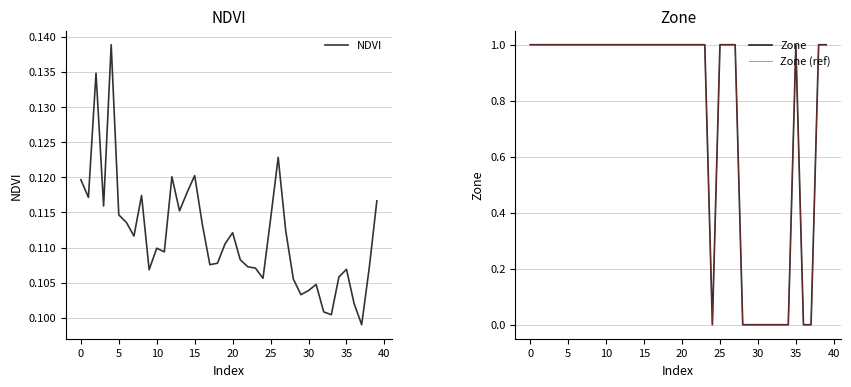

How many lines are shown in the chart?

3